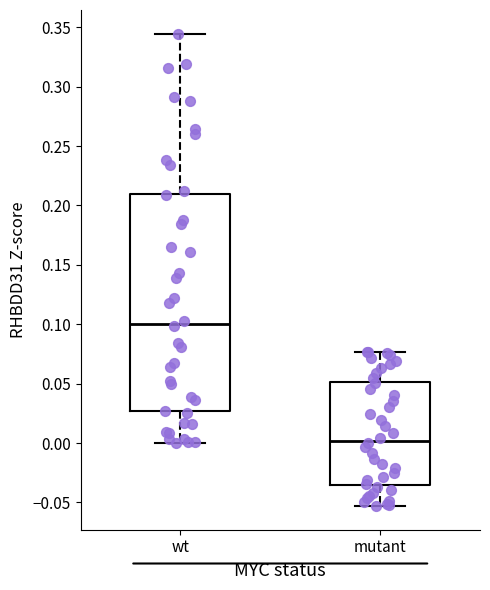

Reading left to right, read every box against the y-axis: the position of its median line, the range the box covers, and the ends of its whiskers. The values are not printed on the chart, so give them approximately, as read against the axis.

wt: median 0.100, box 0.025 to 0.210, whiskers 0.000 to 0.345
mutant: median 0.000, box -0.035 to 0.050, whiskers -0.055 to 0.075